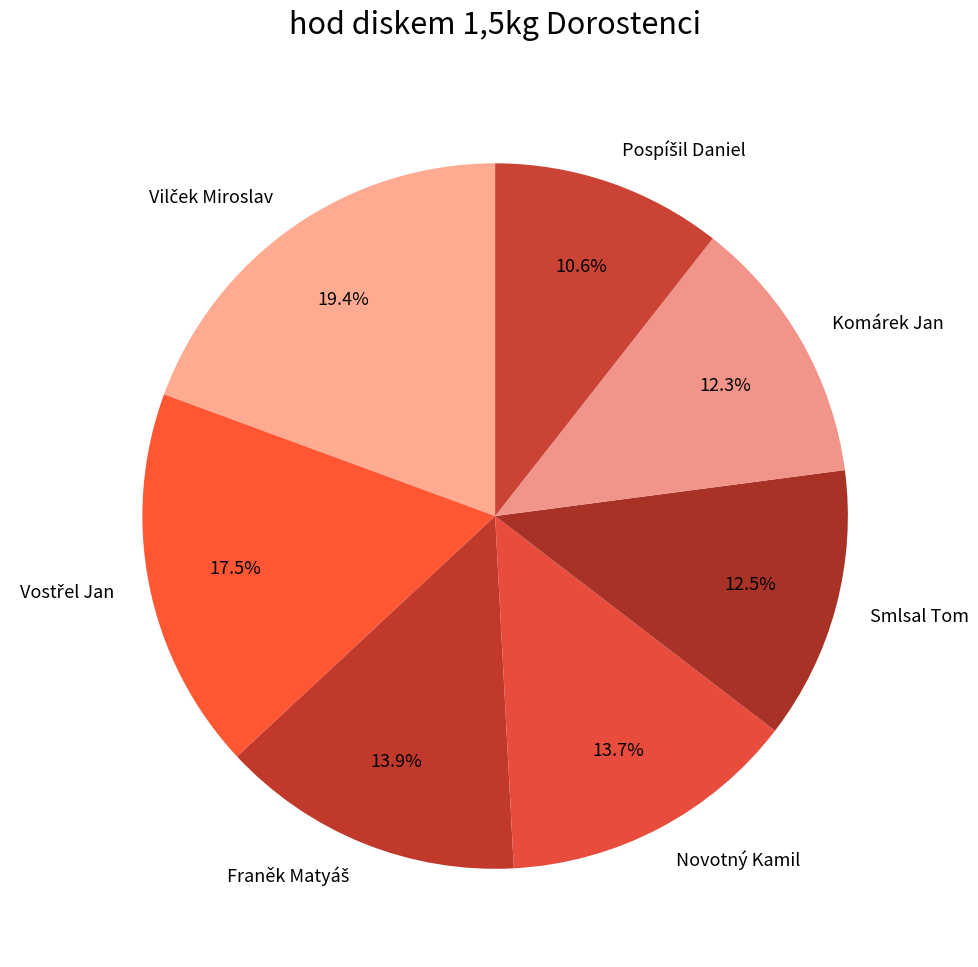

Is Smlsal Tom the majority of the pie?

No